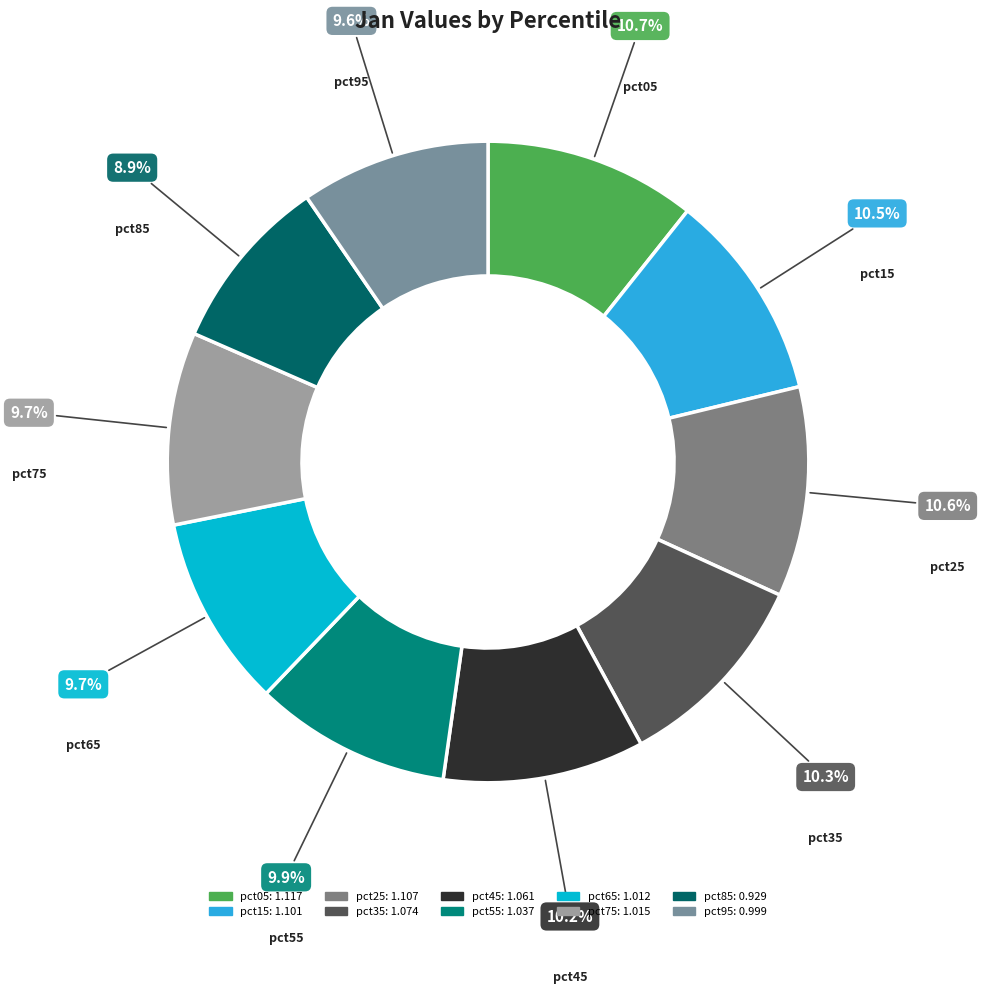

Does any single category account for the majority?

No